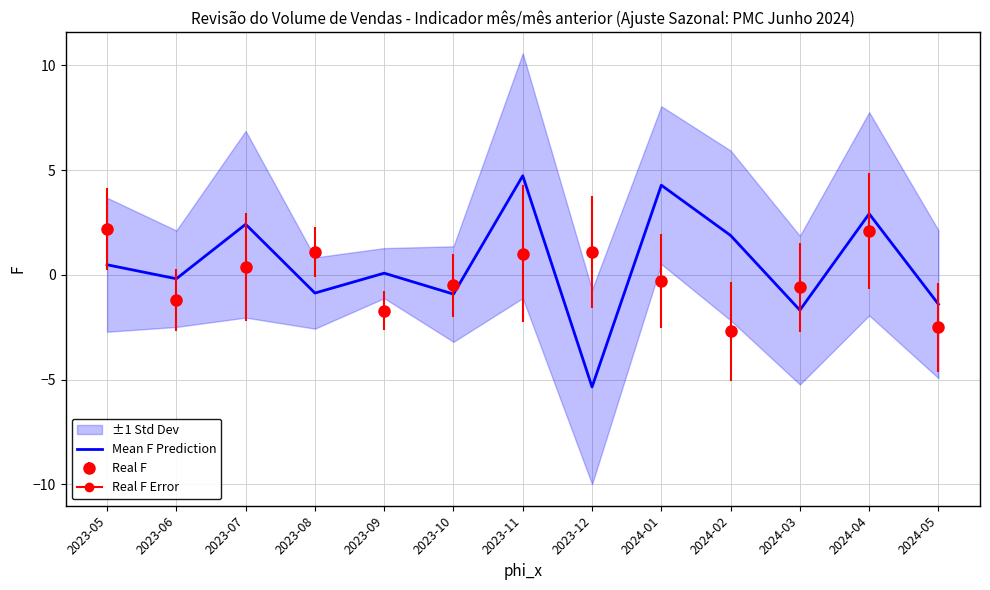

Where does the data first go above 0?

2023-05